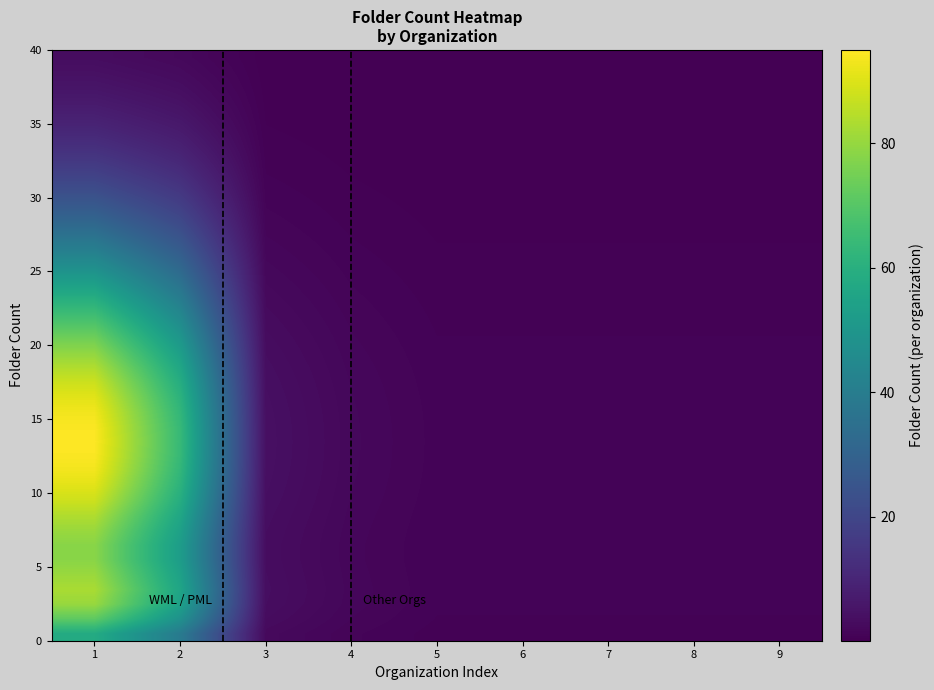

What is the total value across all series at 9?

24.1